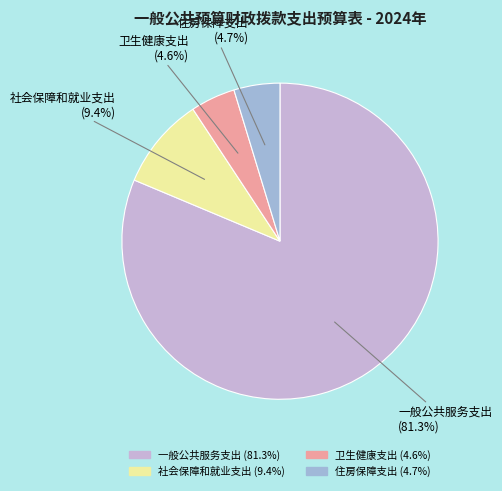

Which slice is the largest?

一般公共服务支出